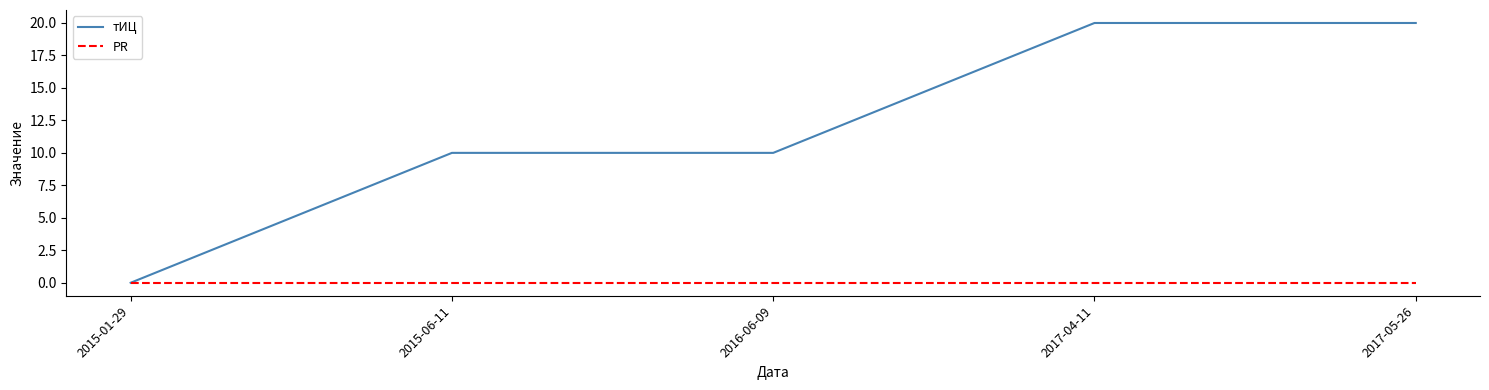

What is the approximate value of тИЦ at 2015-06-11?

10